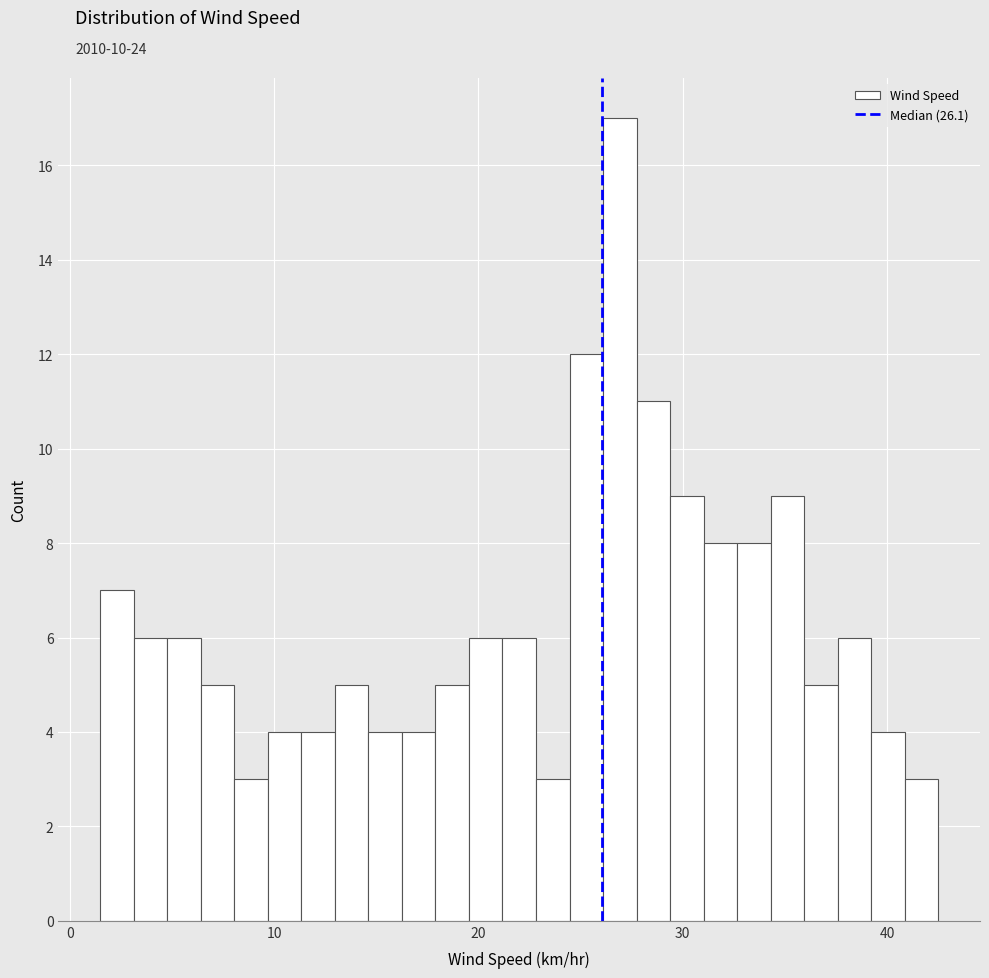

Around what value on the x-axis is the tallest bar? Give the approximate position of its centre, as read against the axis.

27